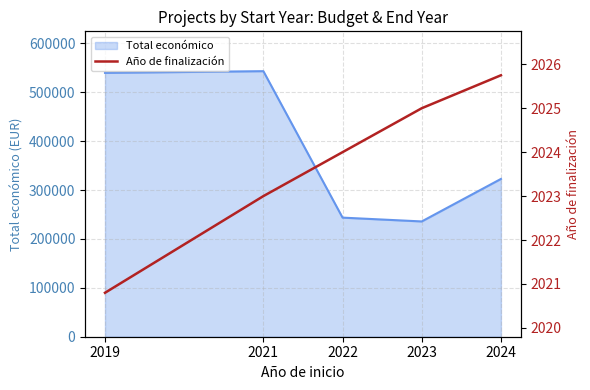

The value of Total económico at 2023 is 48536.7. True or false?

False